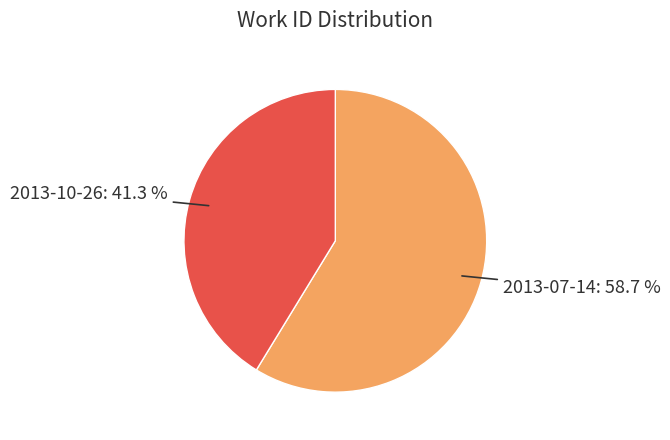

How many segments does this pie chart have?

2